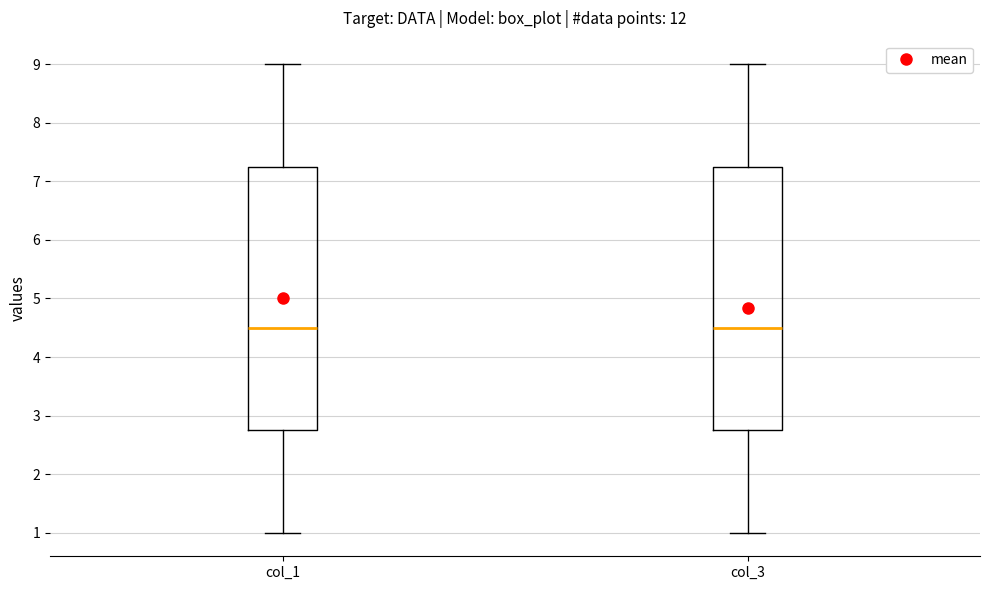

Where does the upper whisker of the box for col_3 end on the y-axis? The values are not printed on the chart, so give them approximately, as read against the axis.

9.0